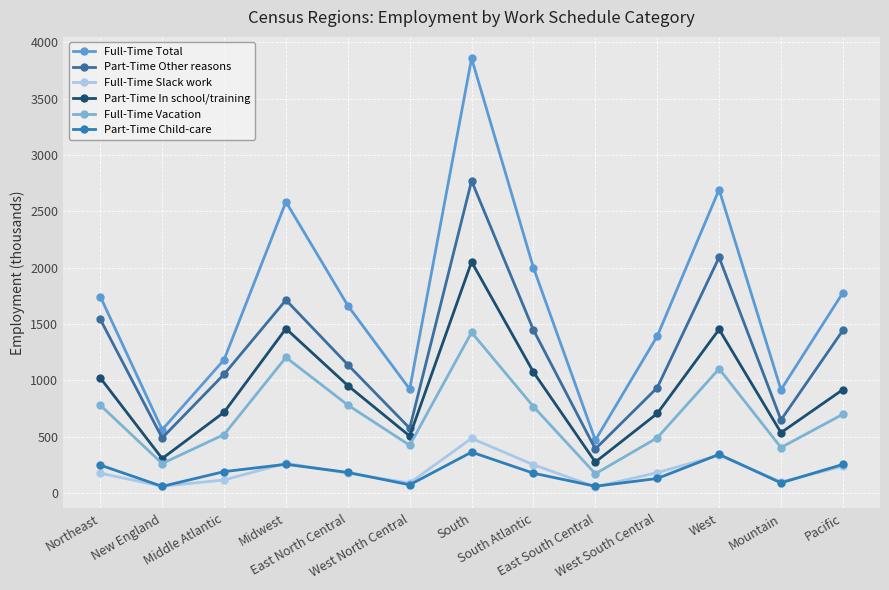

In Full-Time Vacation, how many points are lower than both neighbors (excluding endpoints)?

4